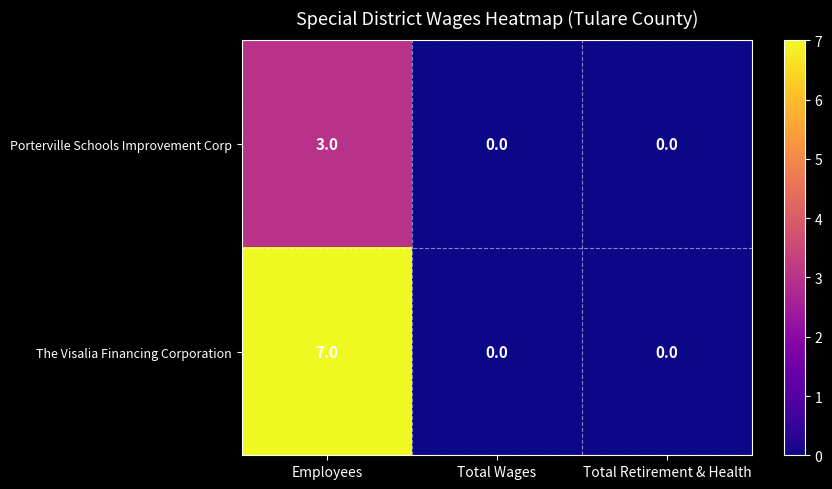

The Porterville Schools Improvement Corp series shows 1 at Total Wages. True or false?

False